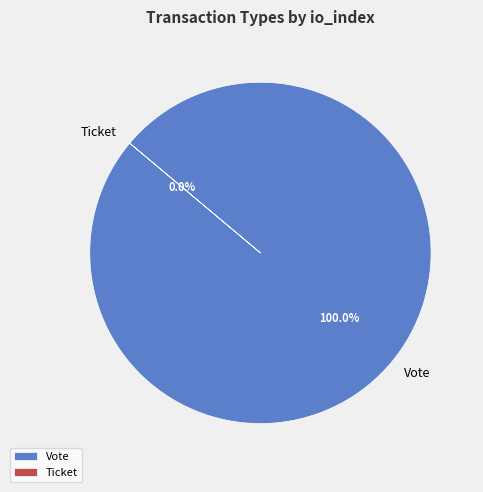

Count the number of slices in the pie.

2